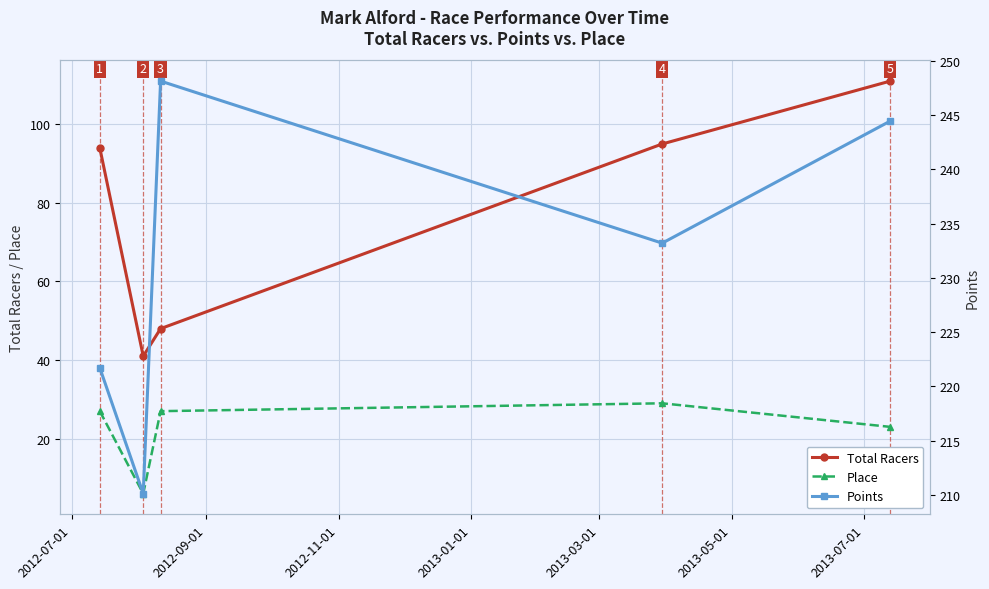

True or false: Place and Total Racers cross at least once.

False